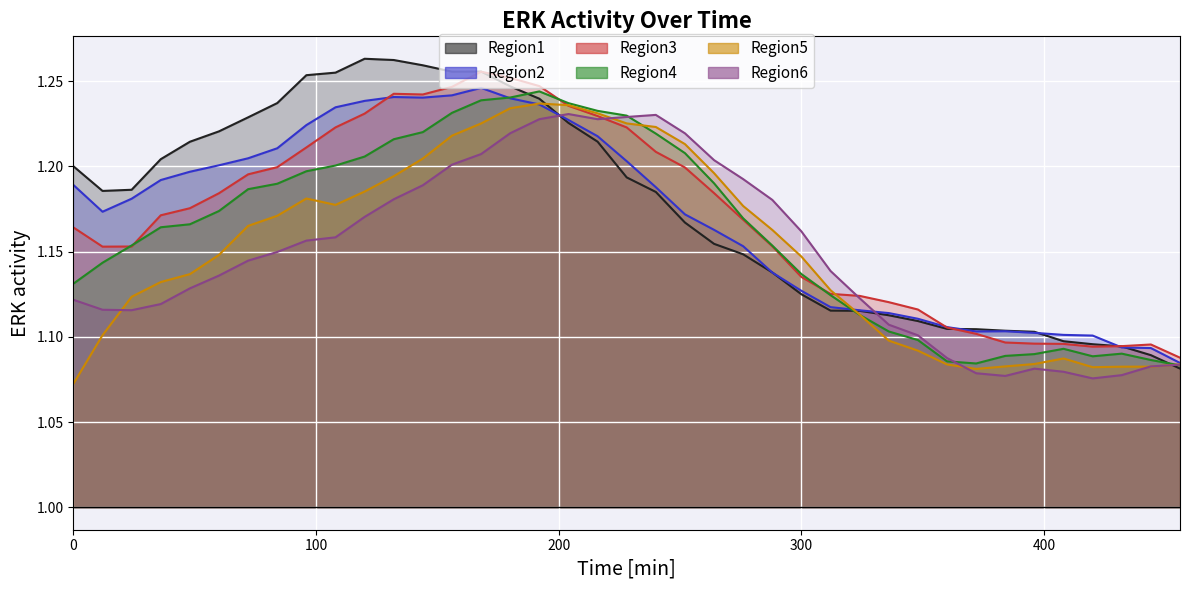

What is the spread (max minus min) of values at 252?

0.1